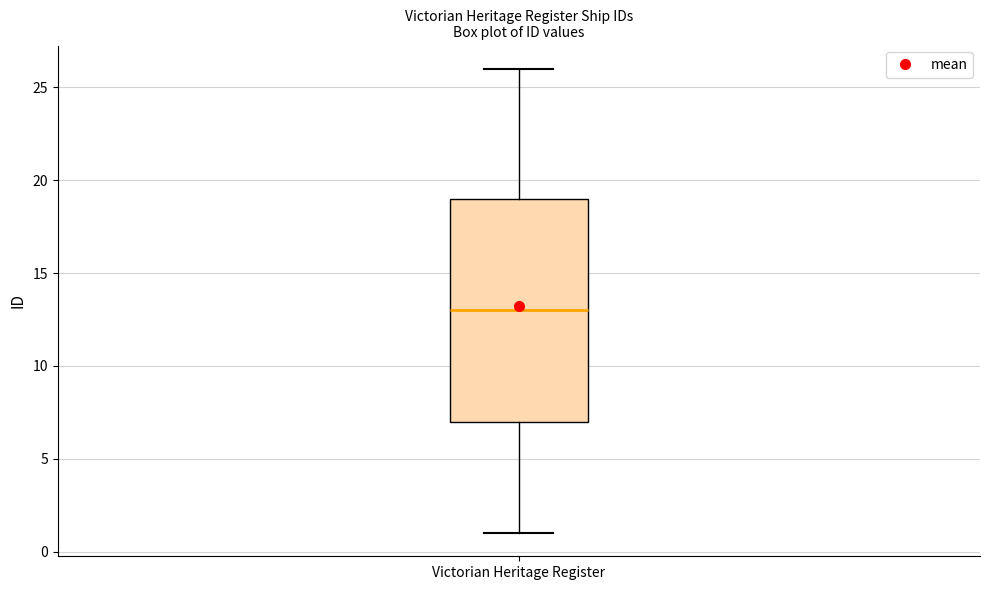

Where does the lower whisker of the box for Victorian Heritage Register end on the y-axis? The values are not printed on the chart, so give them approximately, as read against the axis.

1